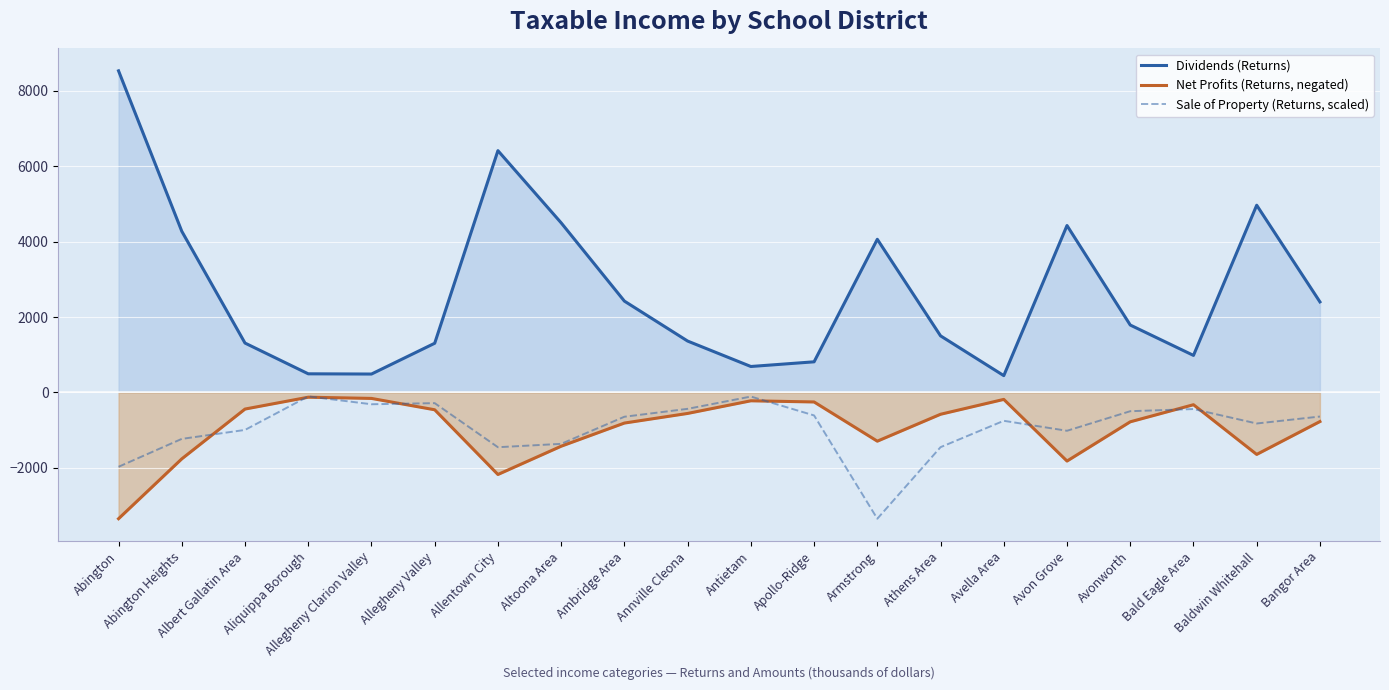

True or false: Dividends (Returns) and Sale of Property (Returns, scaled) cross at least once.

False